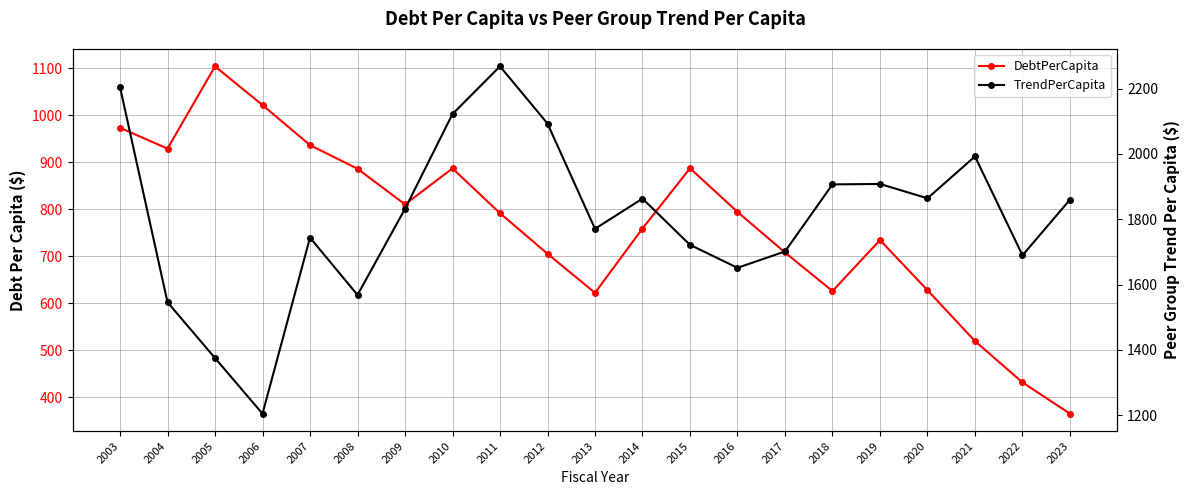

The DebtPerCapita series shows 929.2 at 2004. True or false?

True